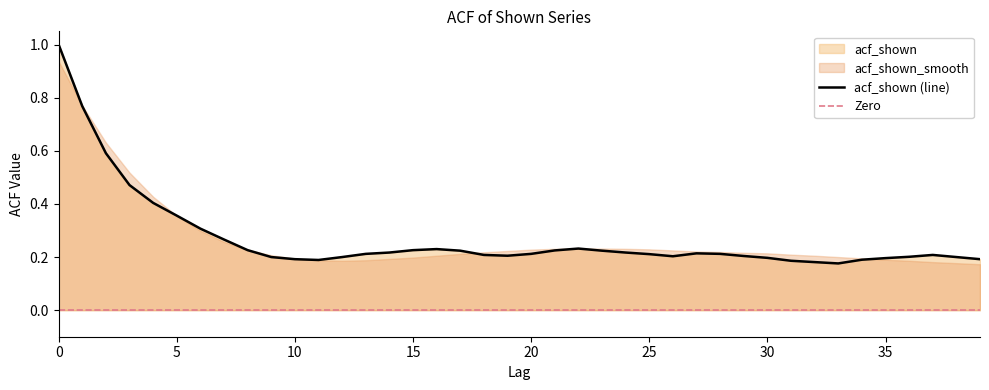

What is the difference between the maximum and minimum values?

0.8